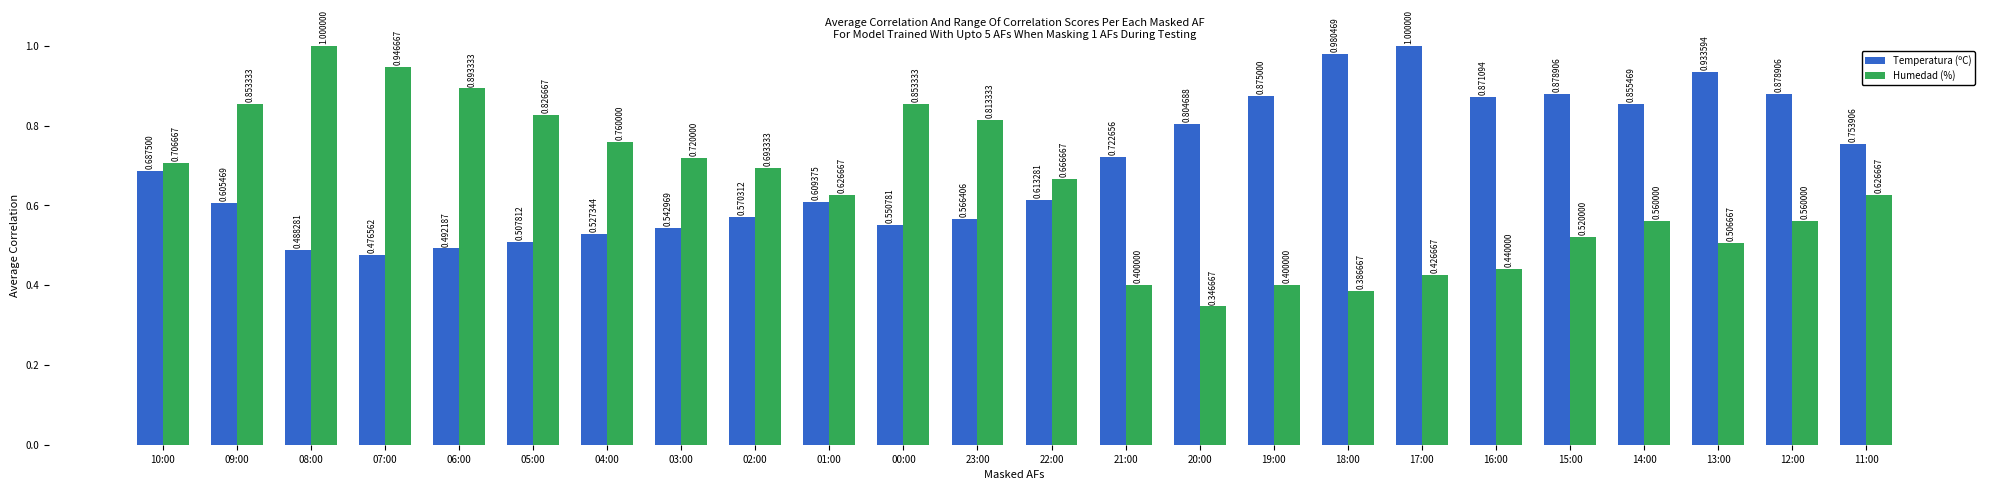

What is the sum of all Humedad (%) values?

15.5